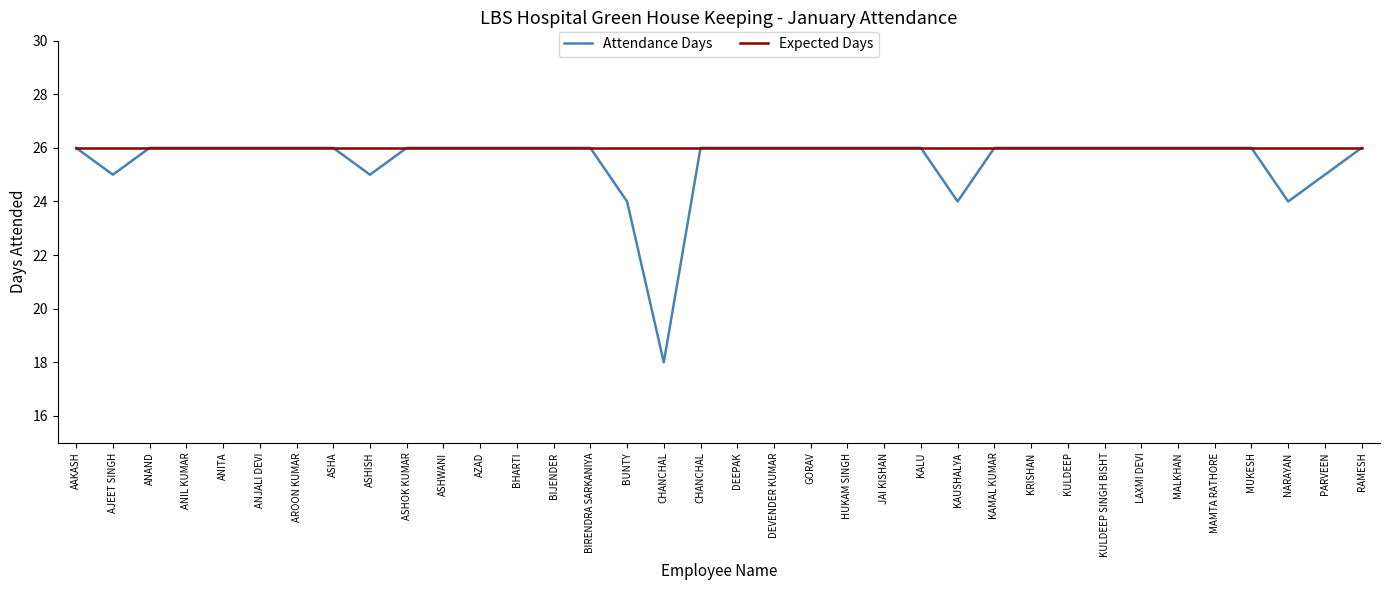

What are all the series names shown in the legend?

Attendance Days, Expected Days